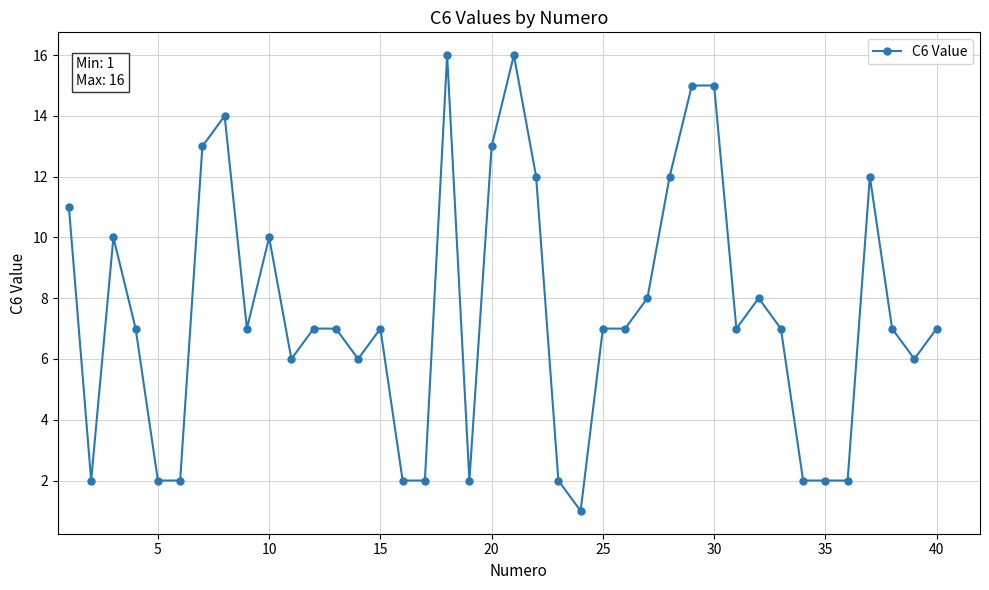

What is the smallest value displayed?

1